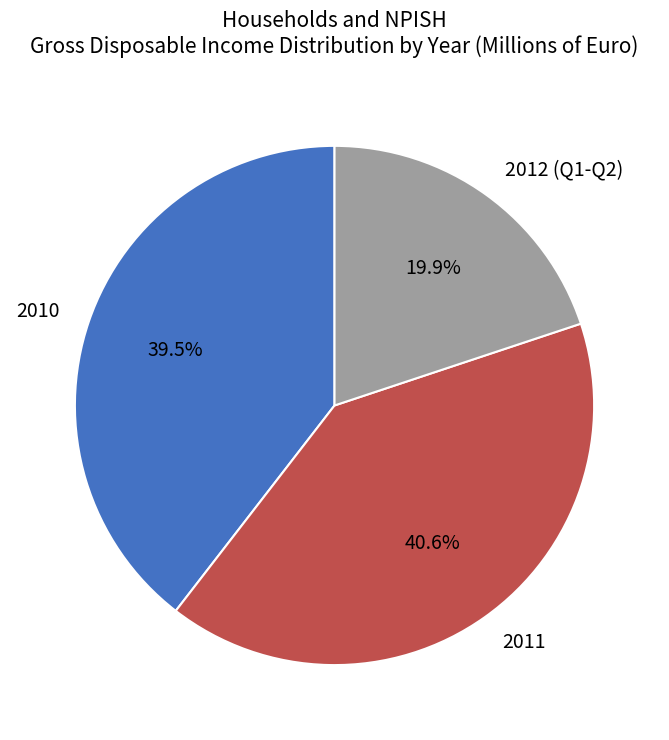

Which category has the smallest portion of the pie?

2012 (Q1-Q2)